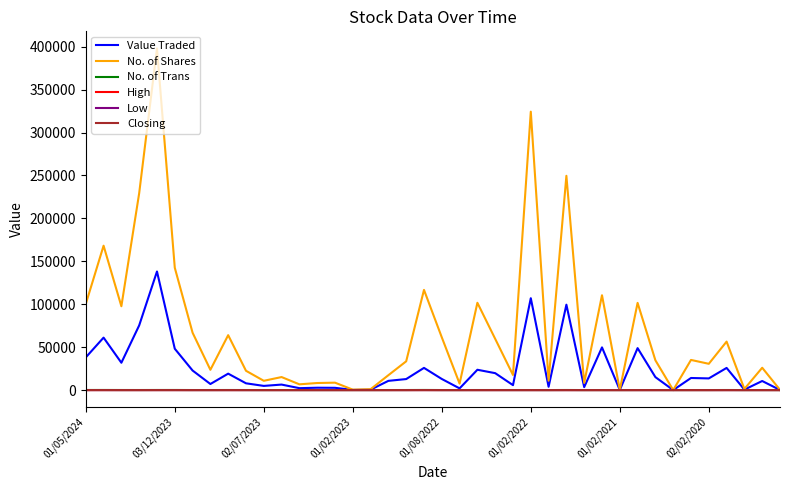

Which series has the largest total across all categories?

No. of Shares